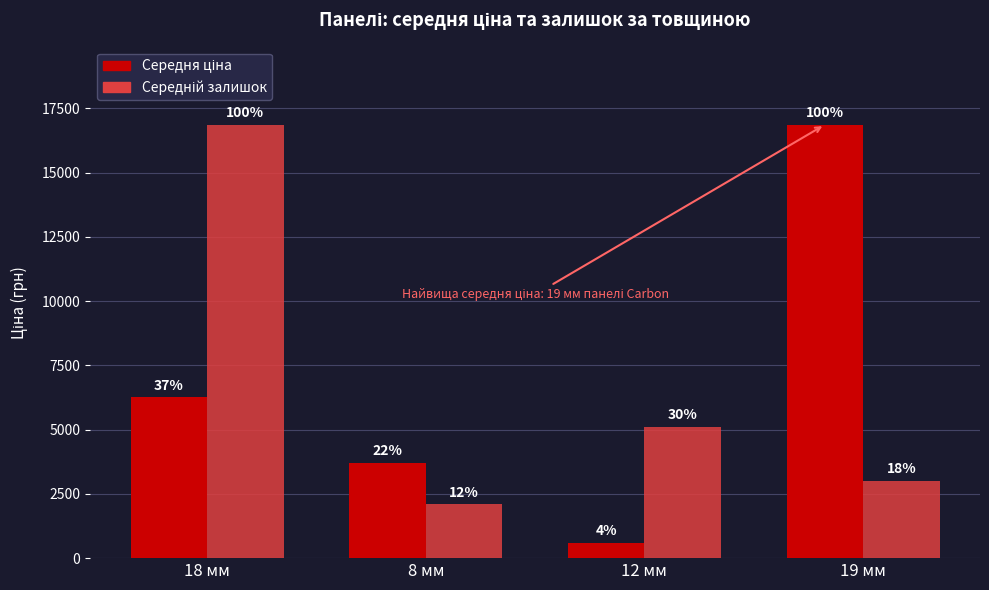

Does the chart contain any negative values?

No